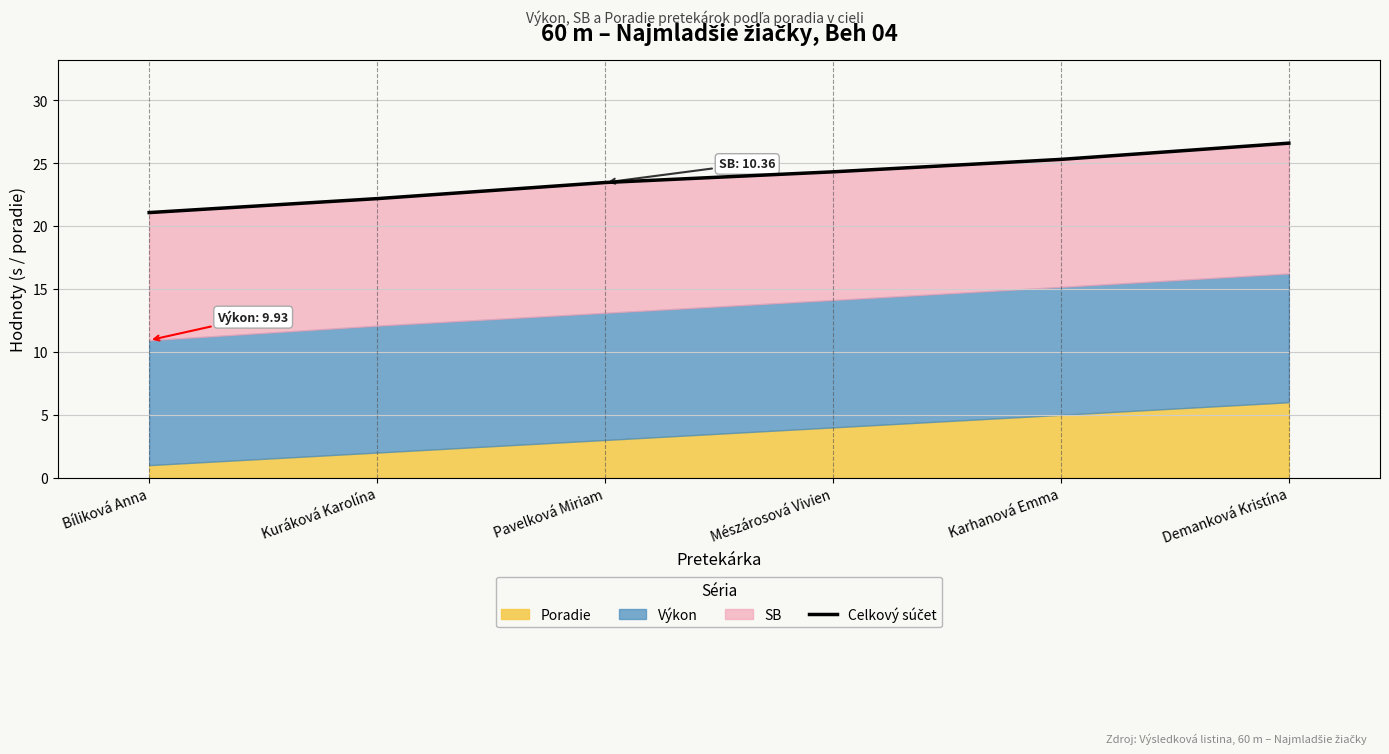

How many data points are less than 24?

3